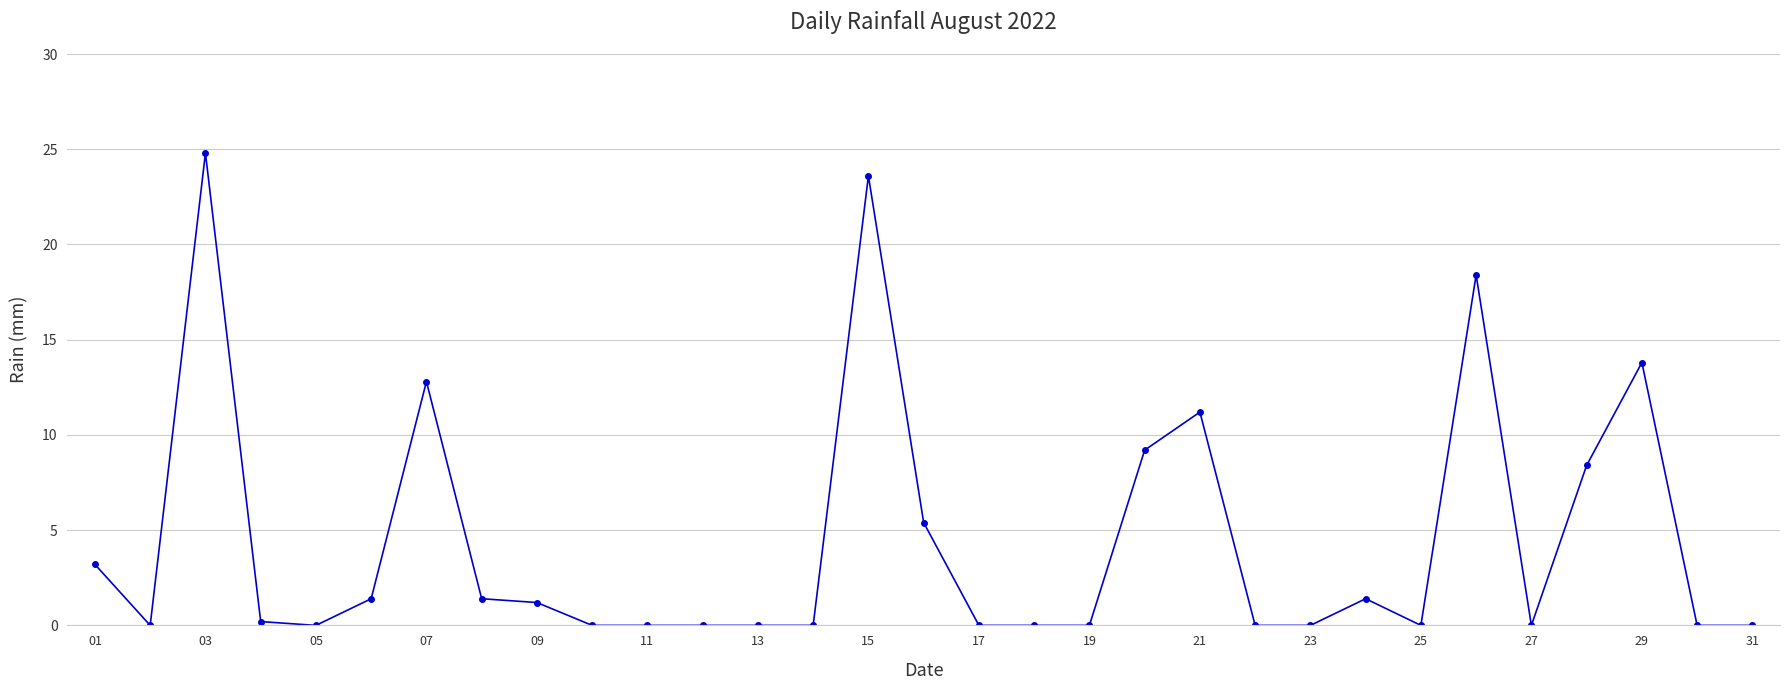

What is the greatest value displayed?

24.8